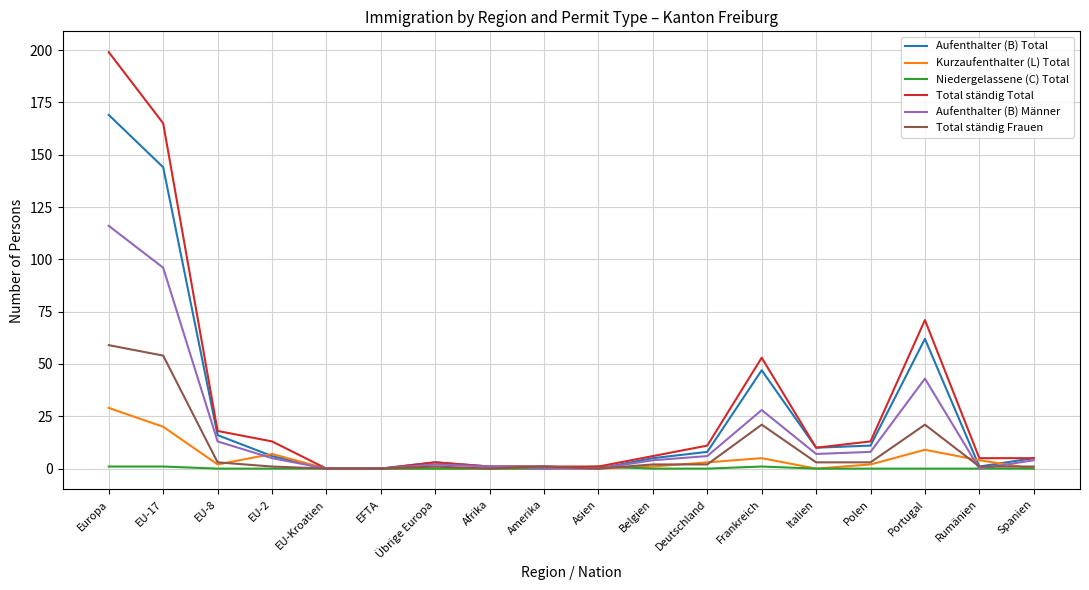

At which category is the sum across all series the highest?

Europa